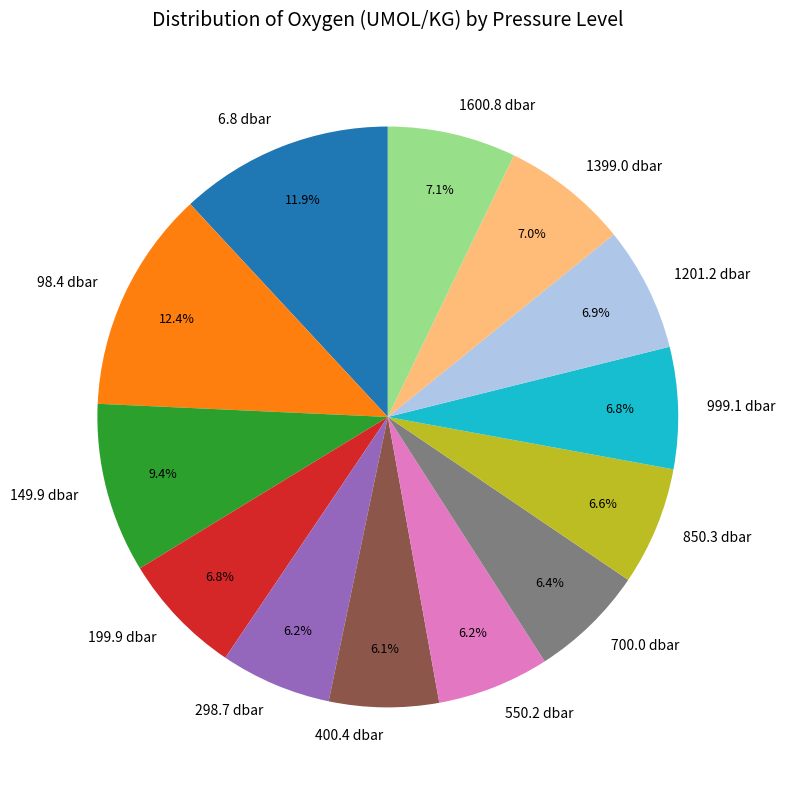

Count the number of slices in the pie.

13